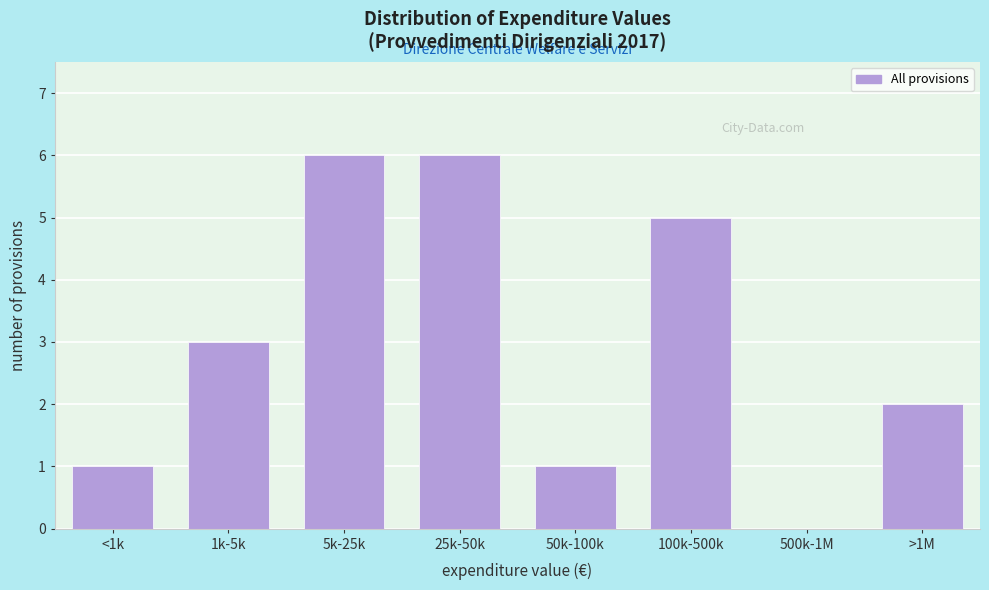

Reading left to right, extract all data points from this chart.

<1k=1	1k-5k=3	5k-25k=6	25k-50k=6	50k-100k=1	100k-500k=5	500k-1M=0	>1M=2